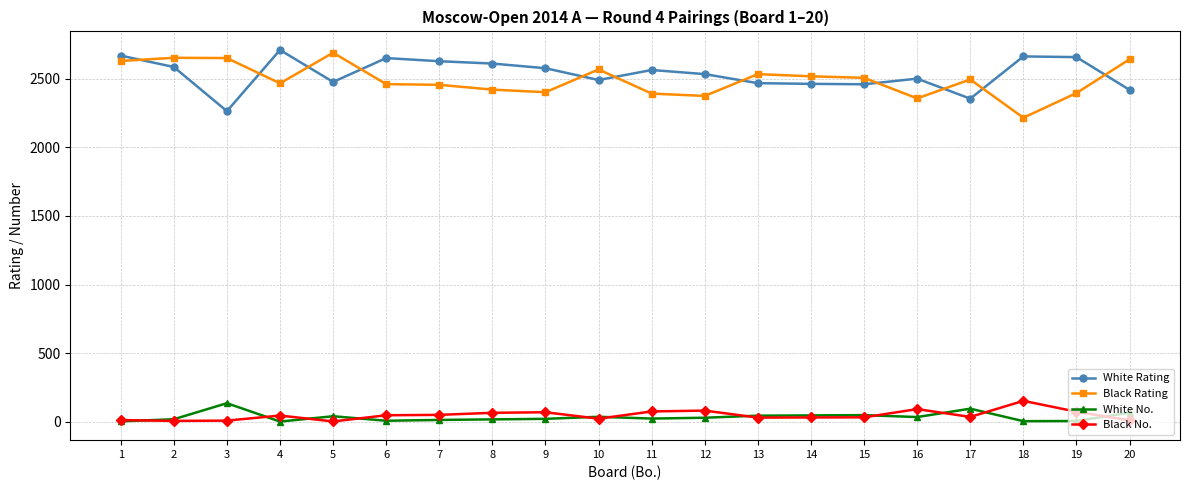

Count the number of data series in this chart.

4